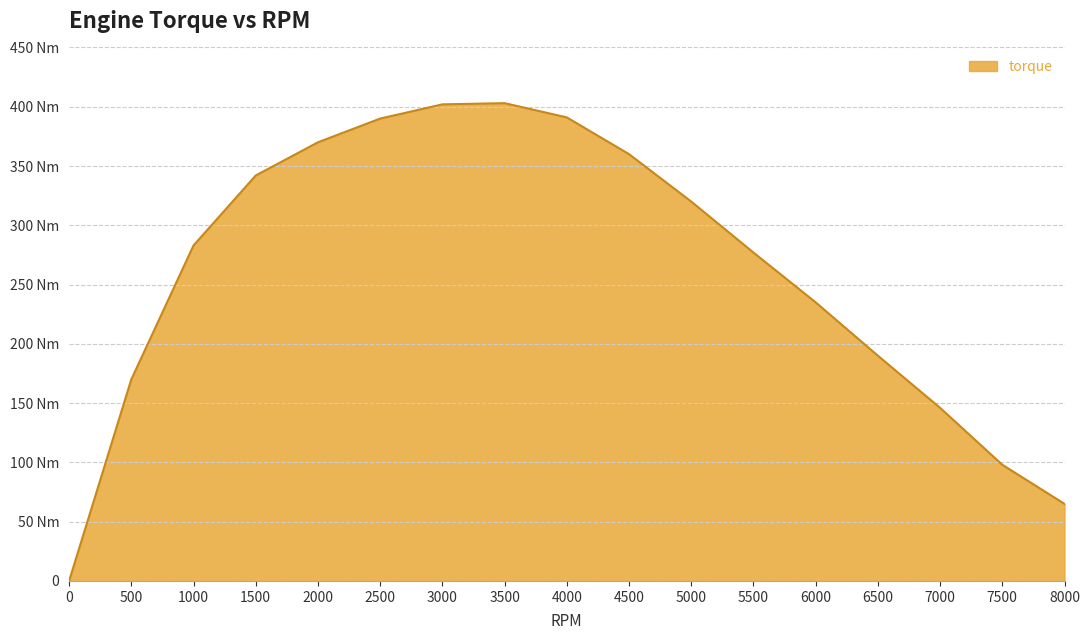

What is the sum of all values?

4442